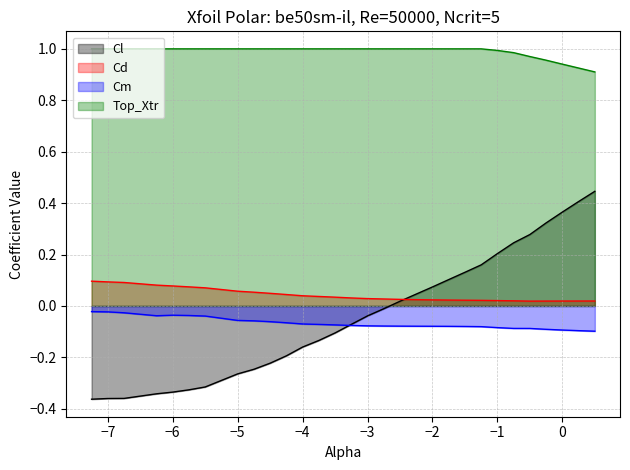

What is the highest value of the Top_Xtr series?

1.0